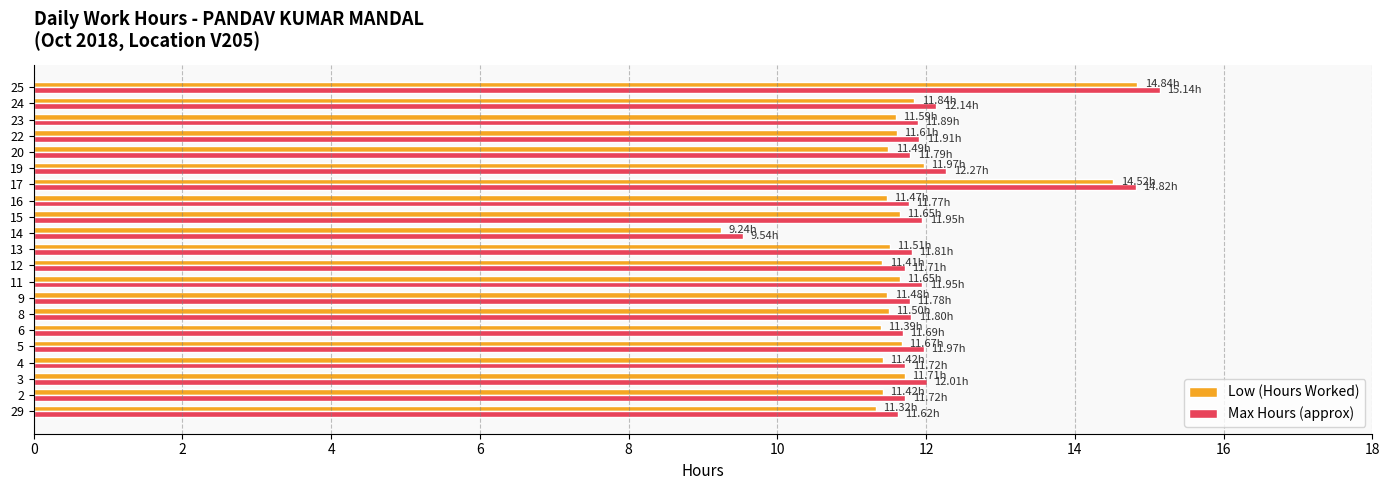

Count the number of categories in the chart.

21